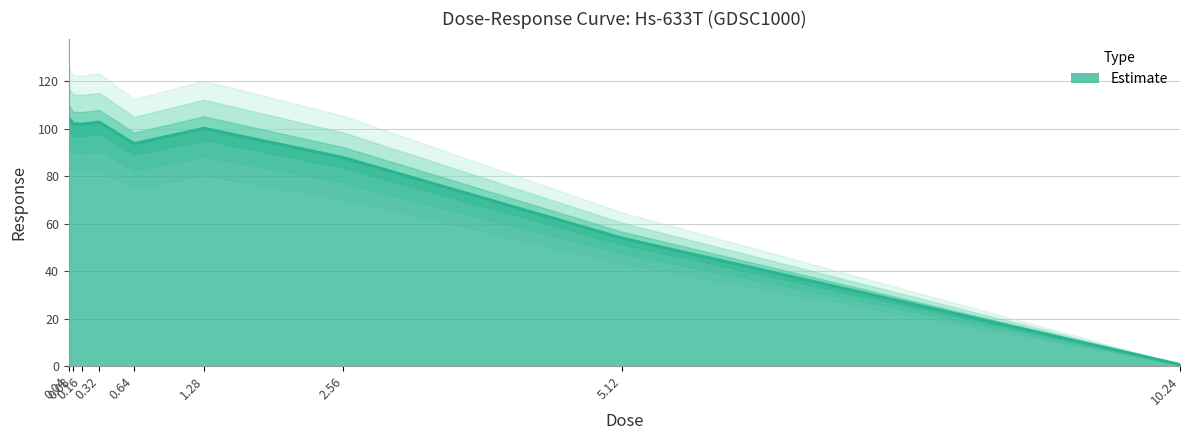

At which category does the data reach its first local valley?

0.16